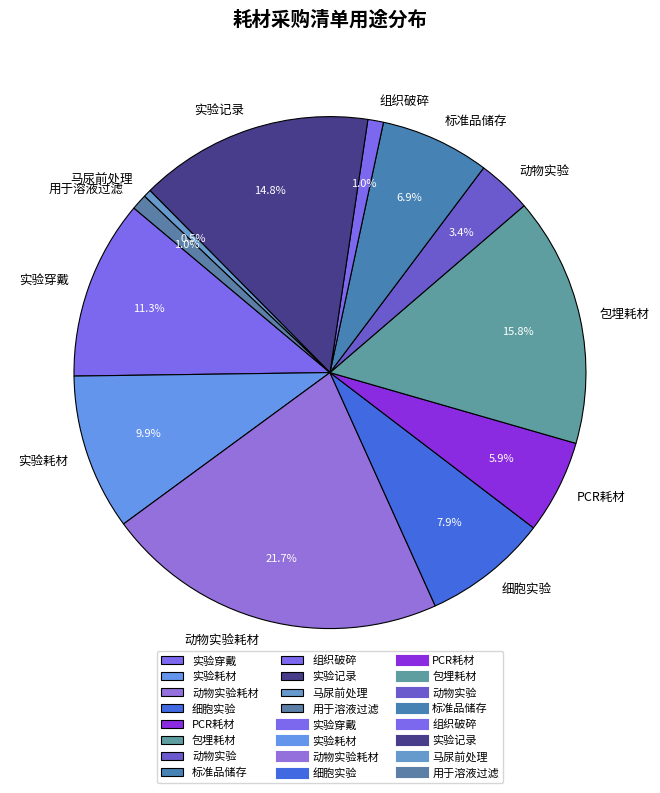

To the nearest percent, what portion does 标准品储存 represent?

7%